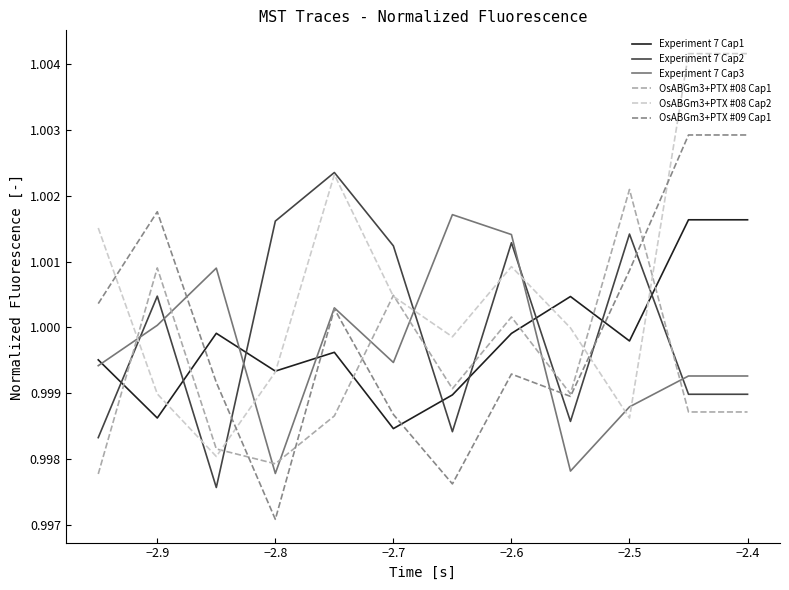

After their last crossing, which series has the higher values: OsABGm3+PTX #08 Cap1 or Experiment 7 Cap3?

Experiment 7 Cap3